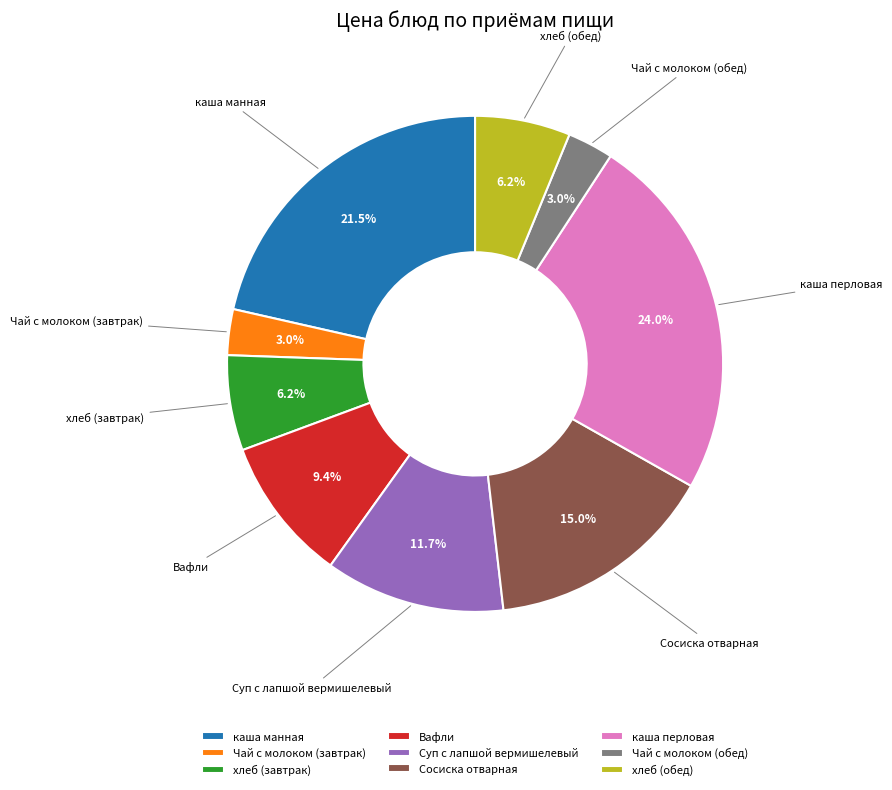

What percentage is the хлеб (обед) slice, to the nearest percent?

6%